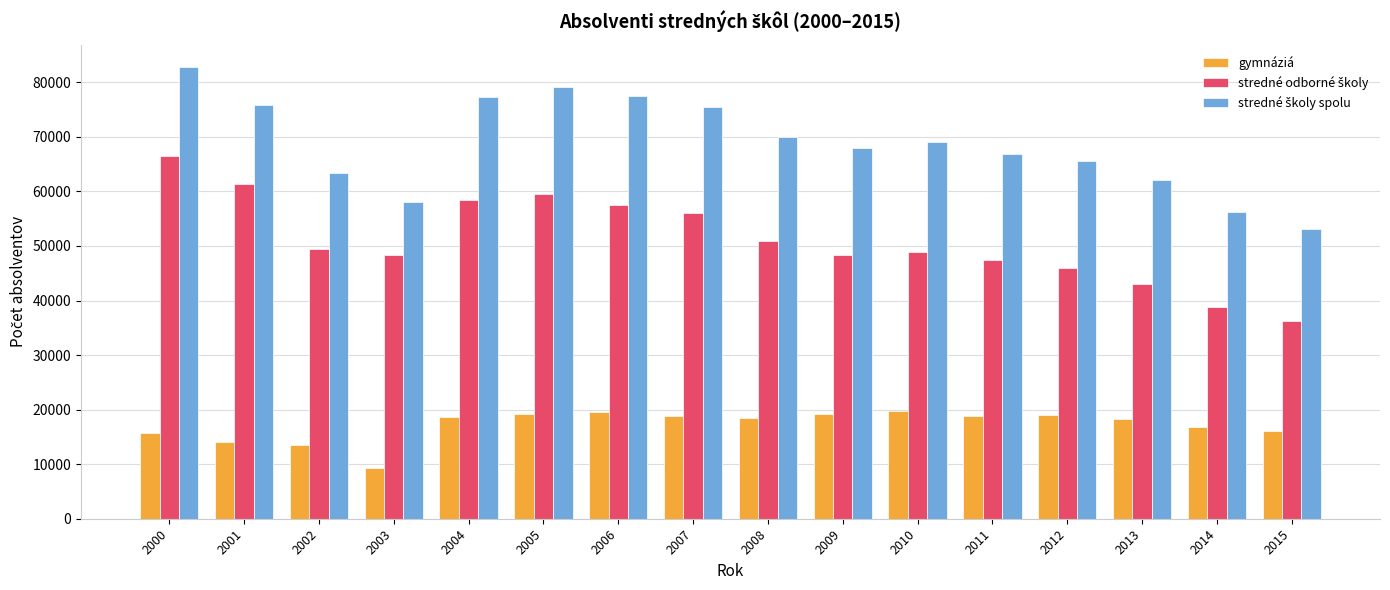

Between 2003 and 2011, which series saw the biggest shift?

gymnáziá